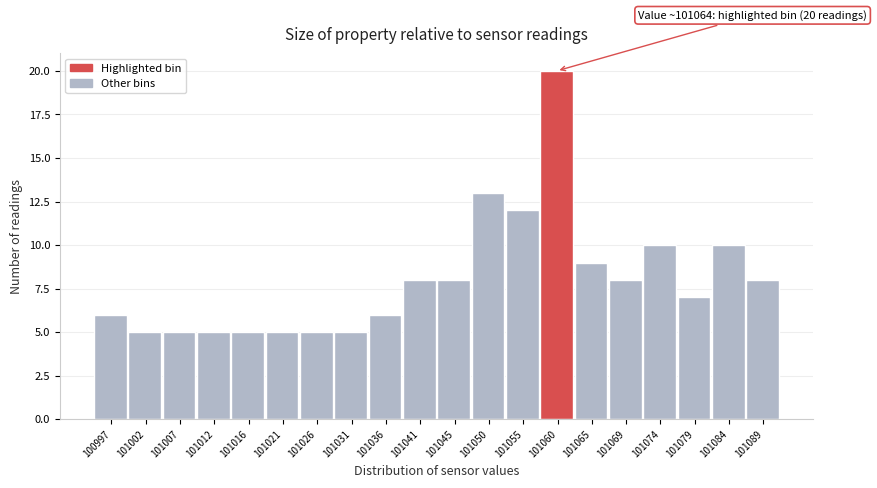

Reading left to right, what are all the values shown in this chart?

100997=6	101002=5	101007=5	101012=5	101016=5	101021=5	101026=5	101031=5	101036=6	101041=8	101045=8	101050=13	101055=12	101060=20	101065=9	101069=8	101074=10	101079=7	101084=10	101089=8